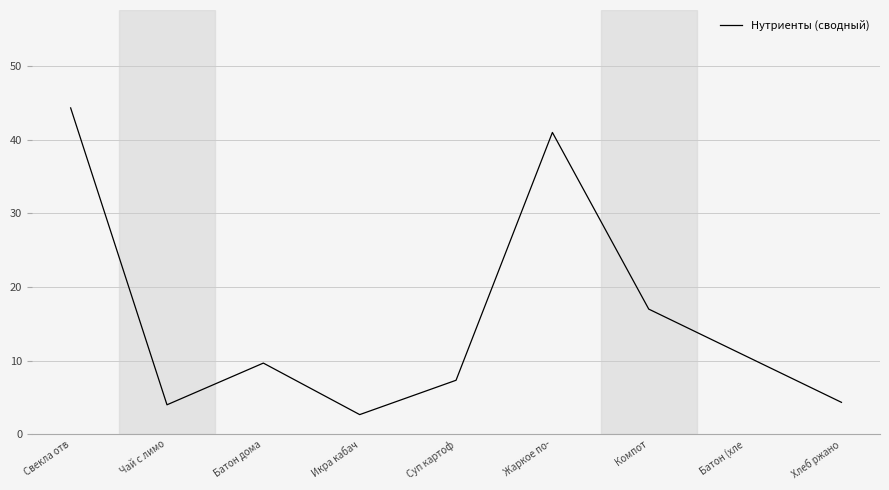

What is the maximum value shown in the chart?

44.3